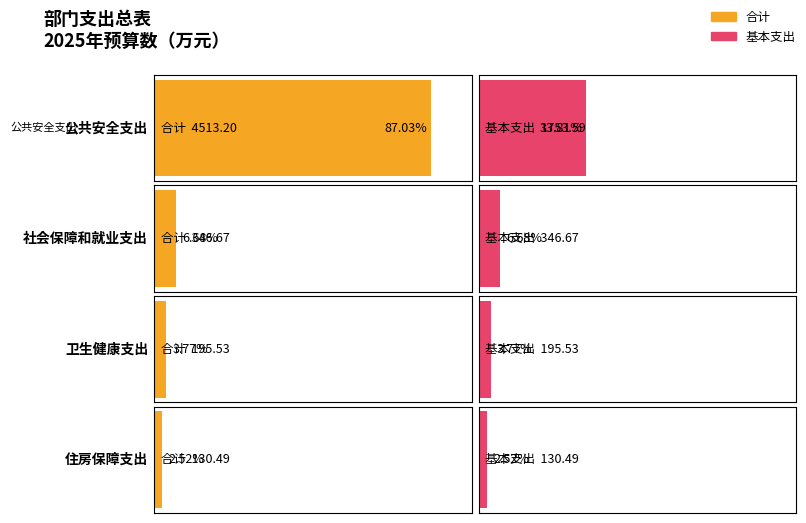

What is the value of the 基本支出 bar at the 4th from the left?

130.5